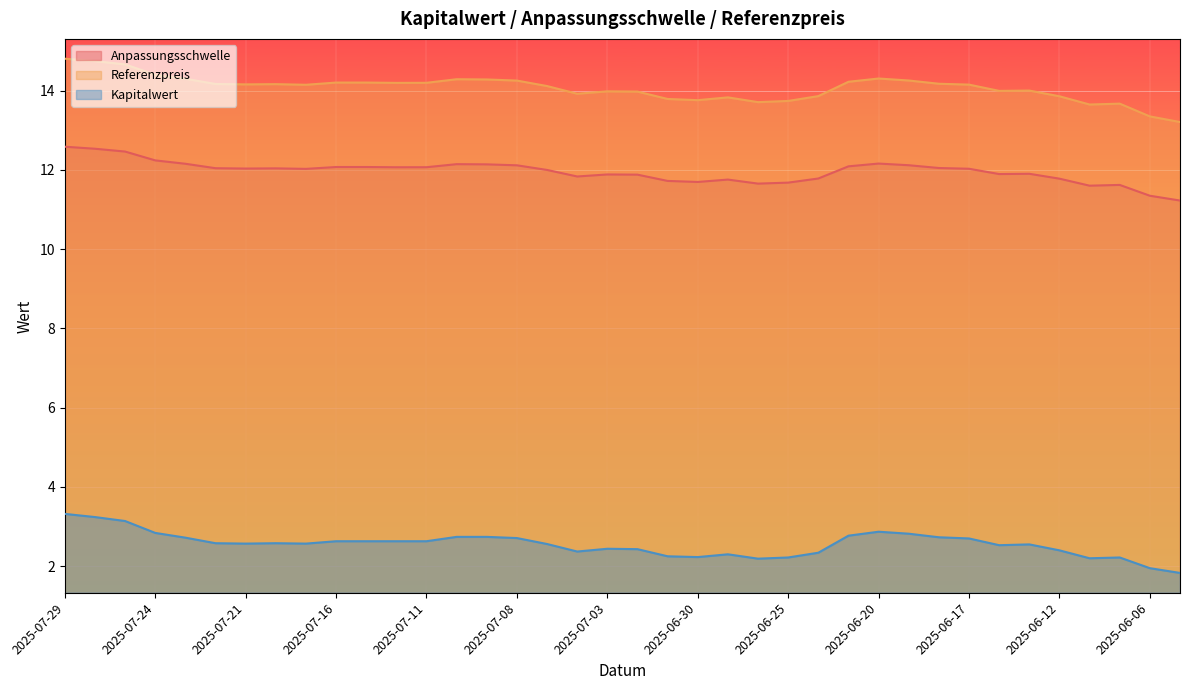

At which category is the sum across all series the highest?

2025-07-29